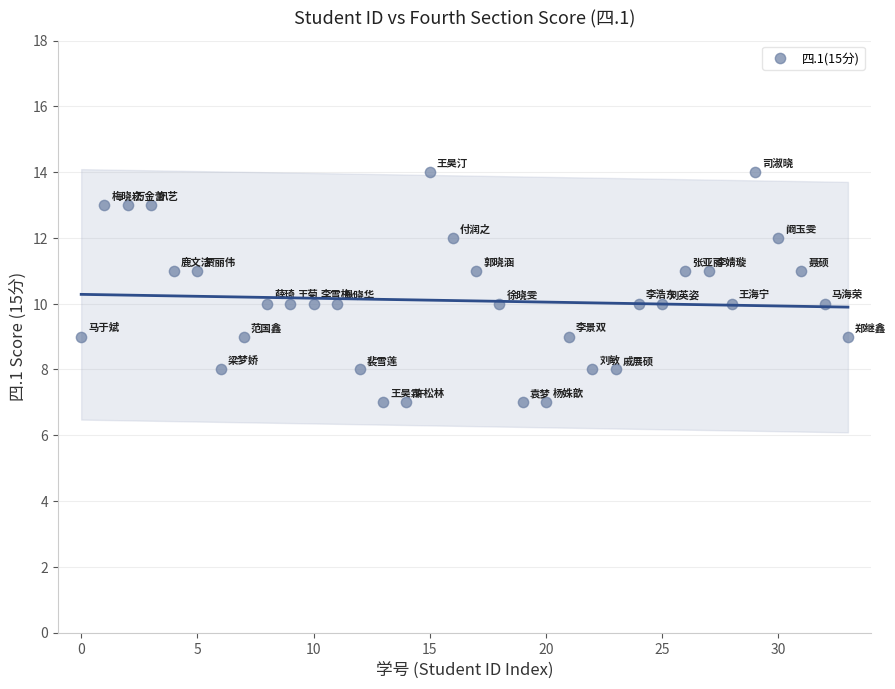

What is the range of Y values (max minus min)?

7